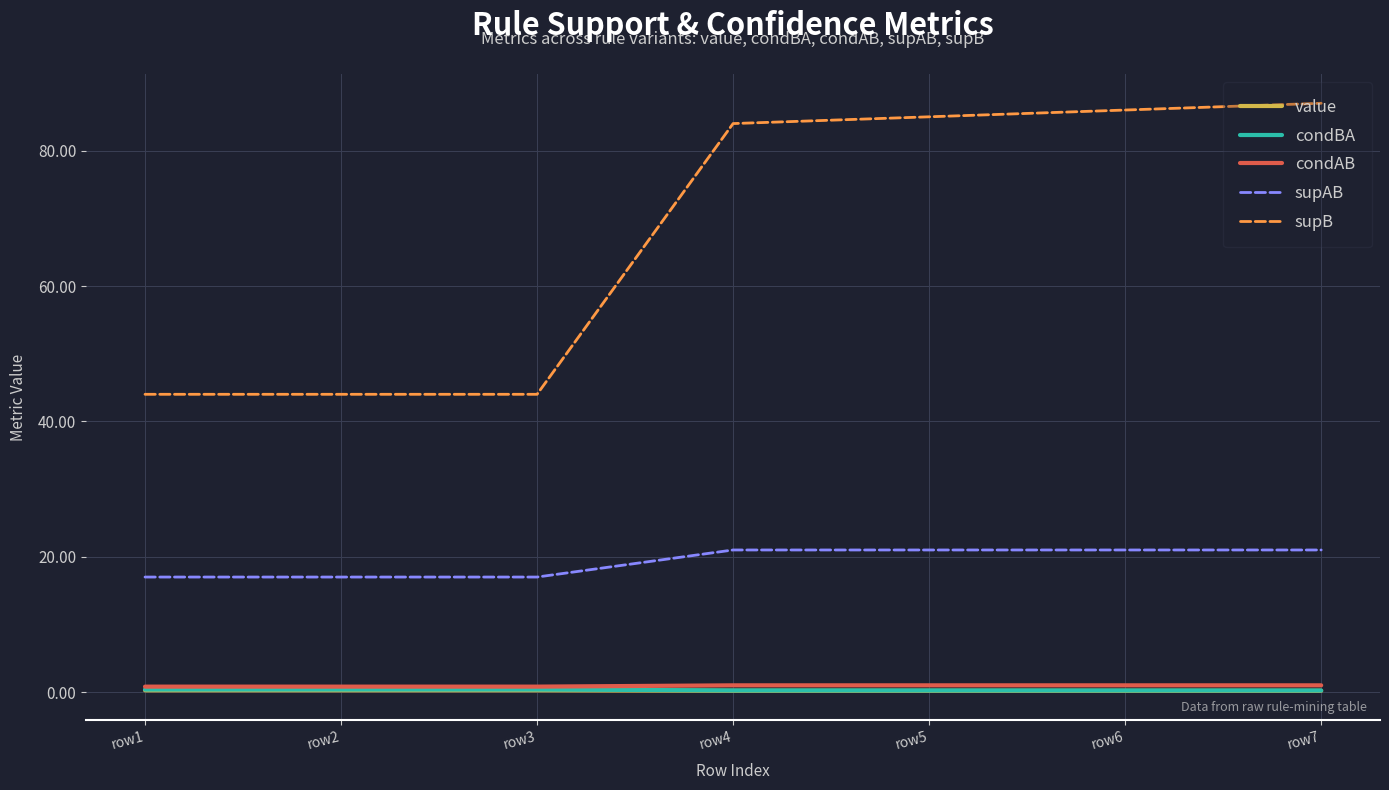

Which series has the largest range (max minus min)?

supB